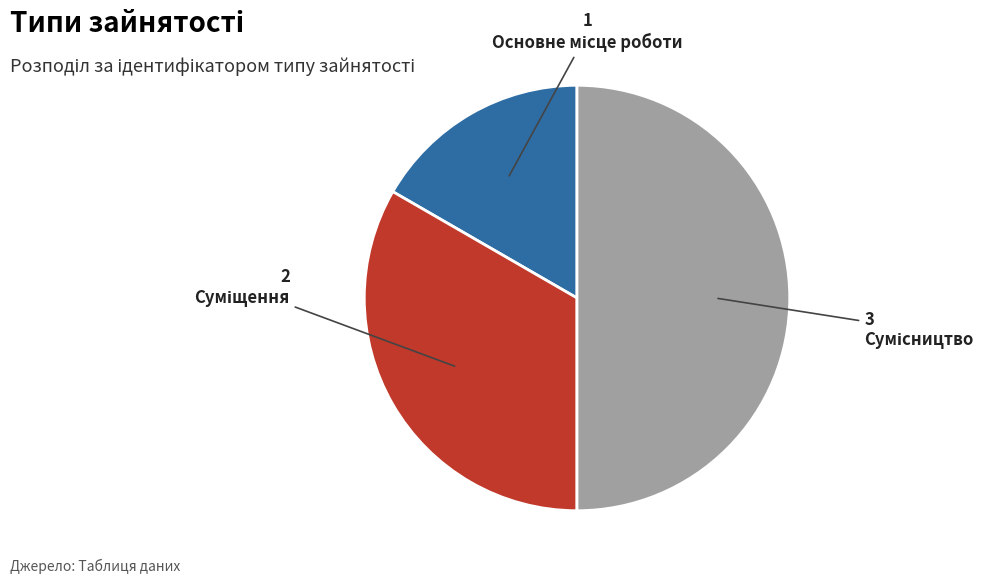

Does Основне місце роботи represent more than half of the total?

No